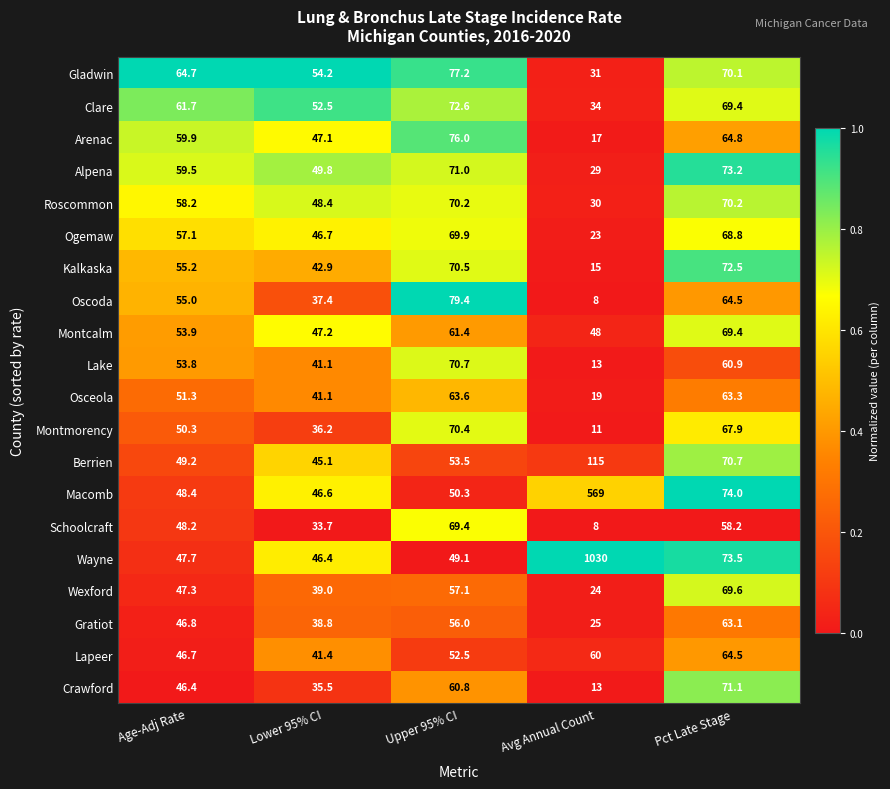

True or false: Gladwin has a value of 30.9 at Pct Late Stage.

False